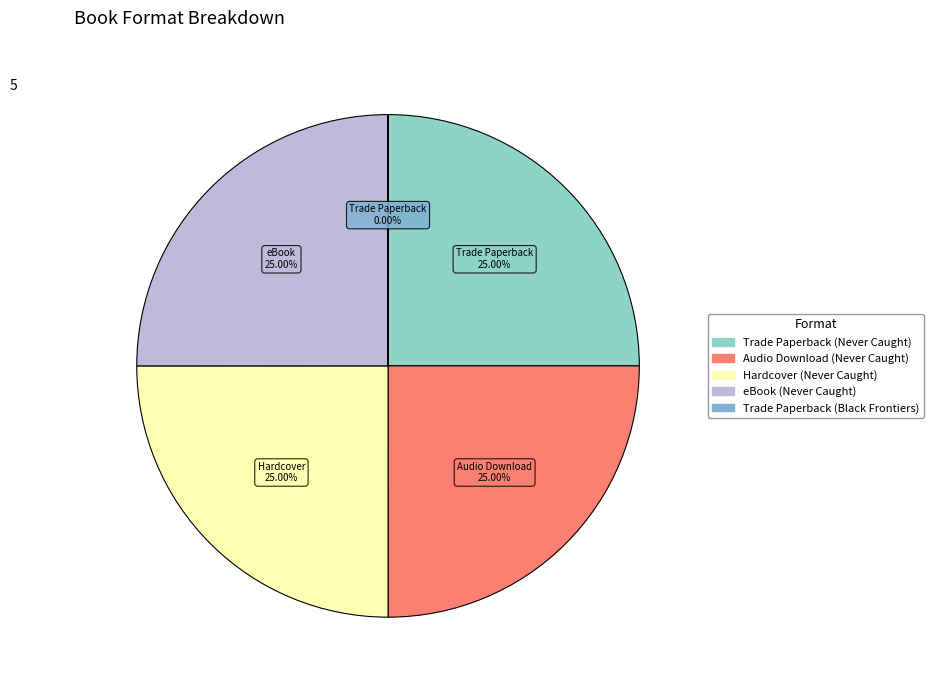

Is there any slice that represents more than half of the pie?

No